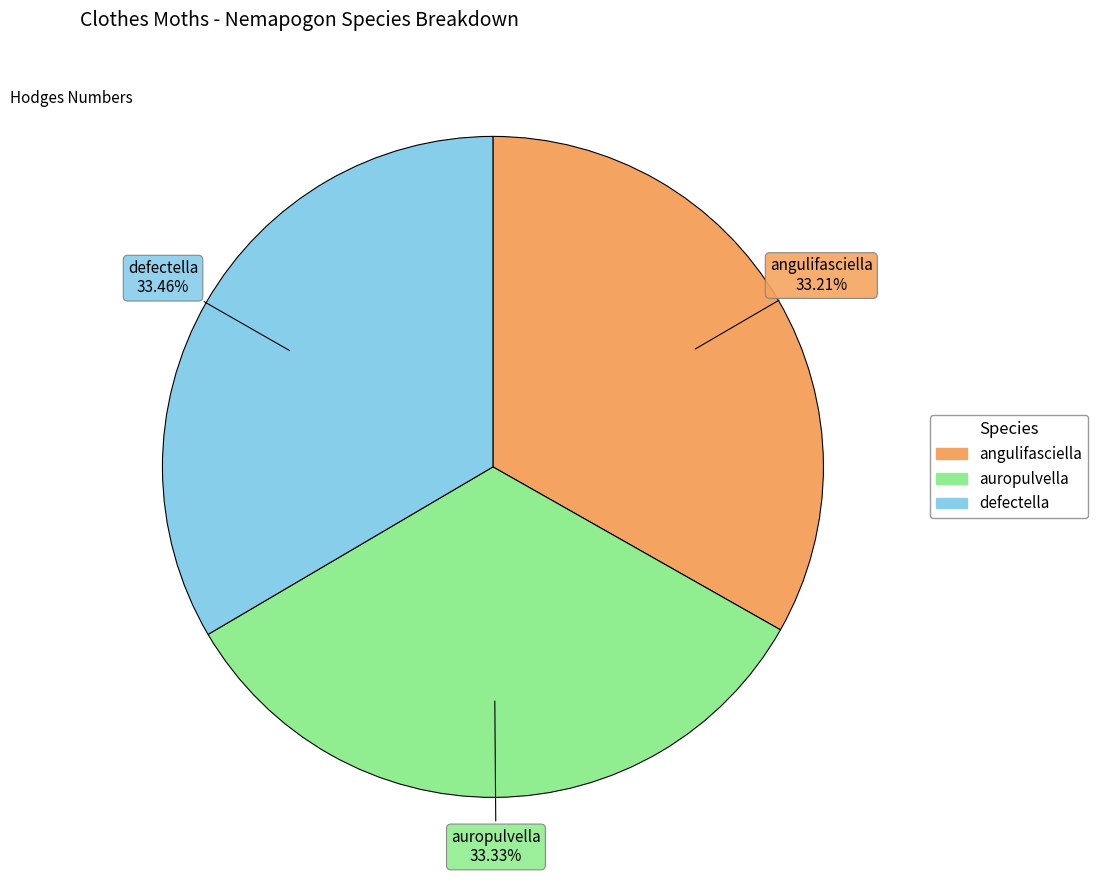

Is defectella the majority of the pie?

No